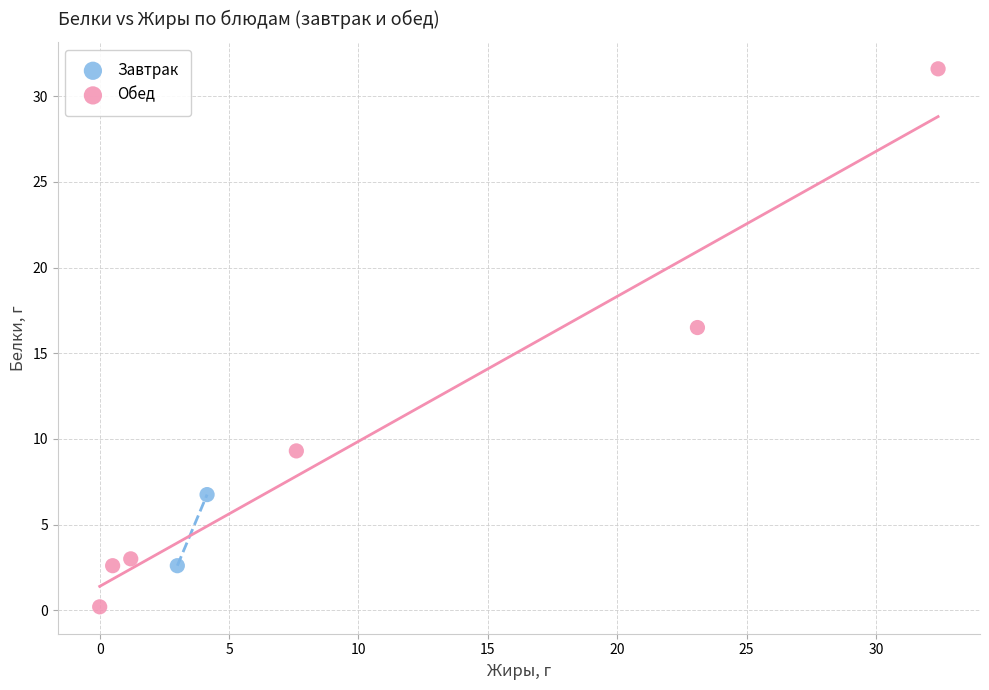

What are all the series names shown in the legend?

Завтрак, Обед